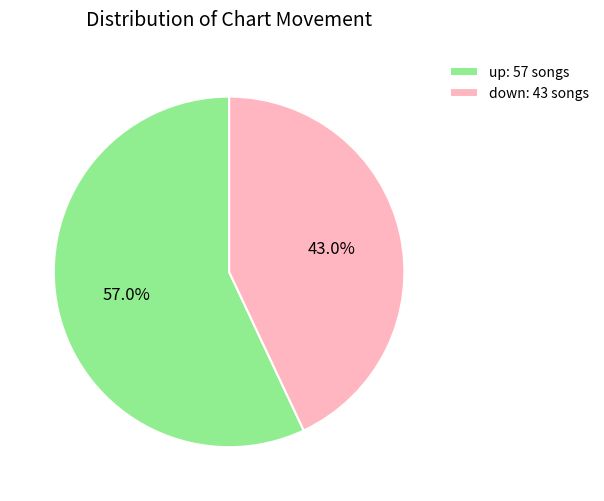

Is it true that down is 43% of the pie?

True